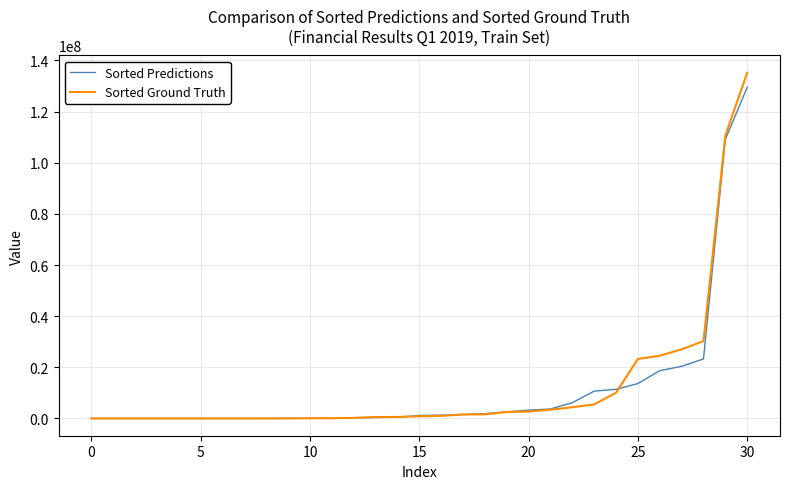

Which series has the widest spread of values?

Sorted Ground Truth